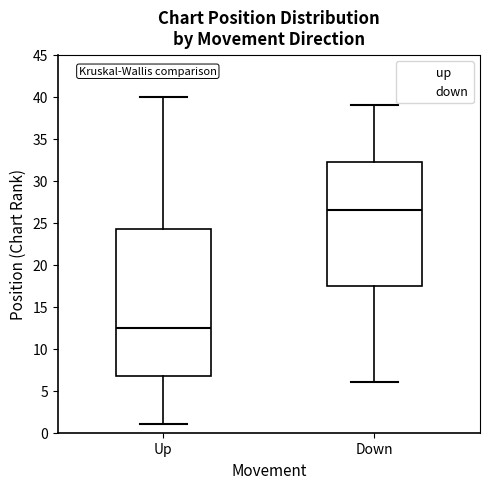

Reading left to right, transcribe this box plot: for each box, give where its median line is, the range the box spans, and where its two whiskers end, as read against the y-axis. The values are not printed on the chart, so give them approximately, as read against the axis.

Up: median 12.5, box 7.0 to 24.5, whiskers 1.0 to 40.0
Down: median 26.5, box 17.5 to 32.5, whiskers 6.0 to 39.0